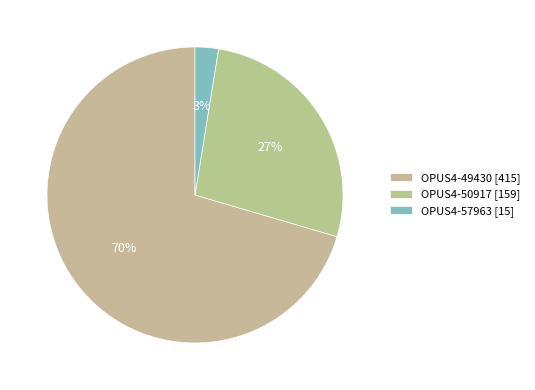

To the nearest percent, what portion does OPUS4-49430 represent?

70%